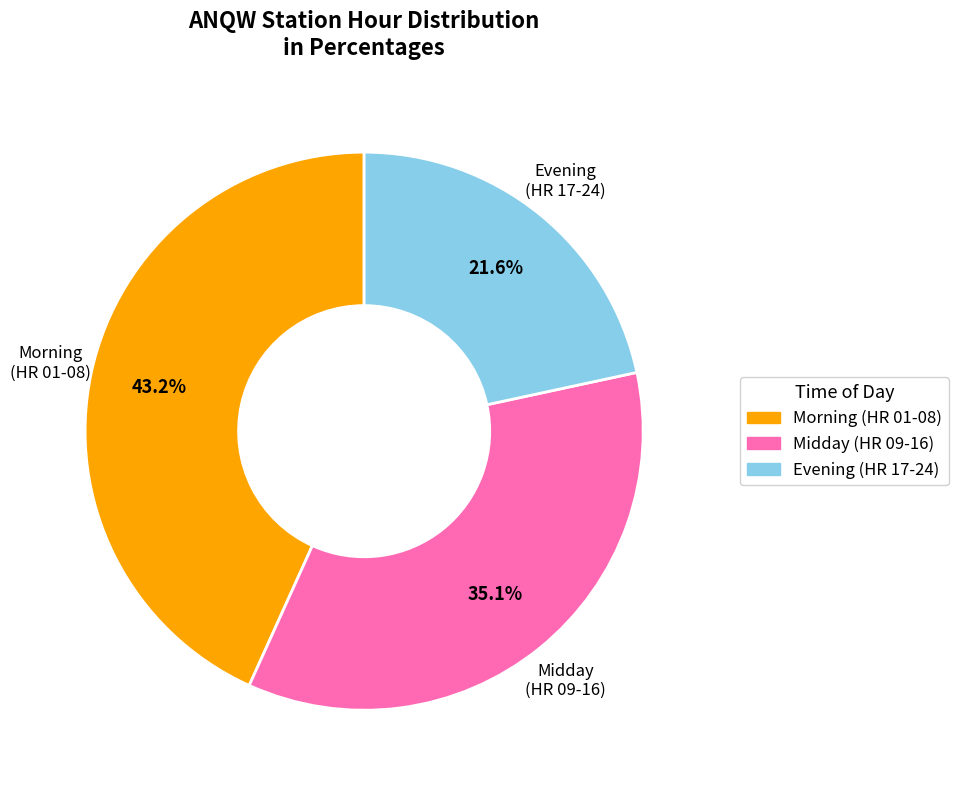

Is there any slice that represents more than half of the pie?

No